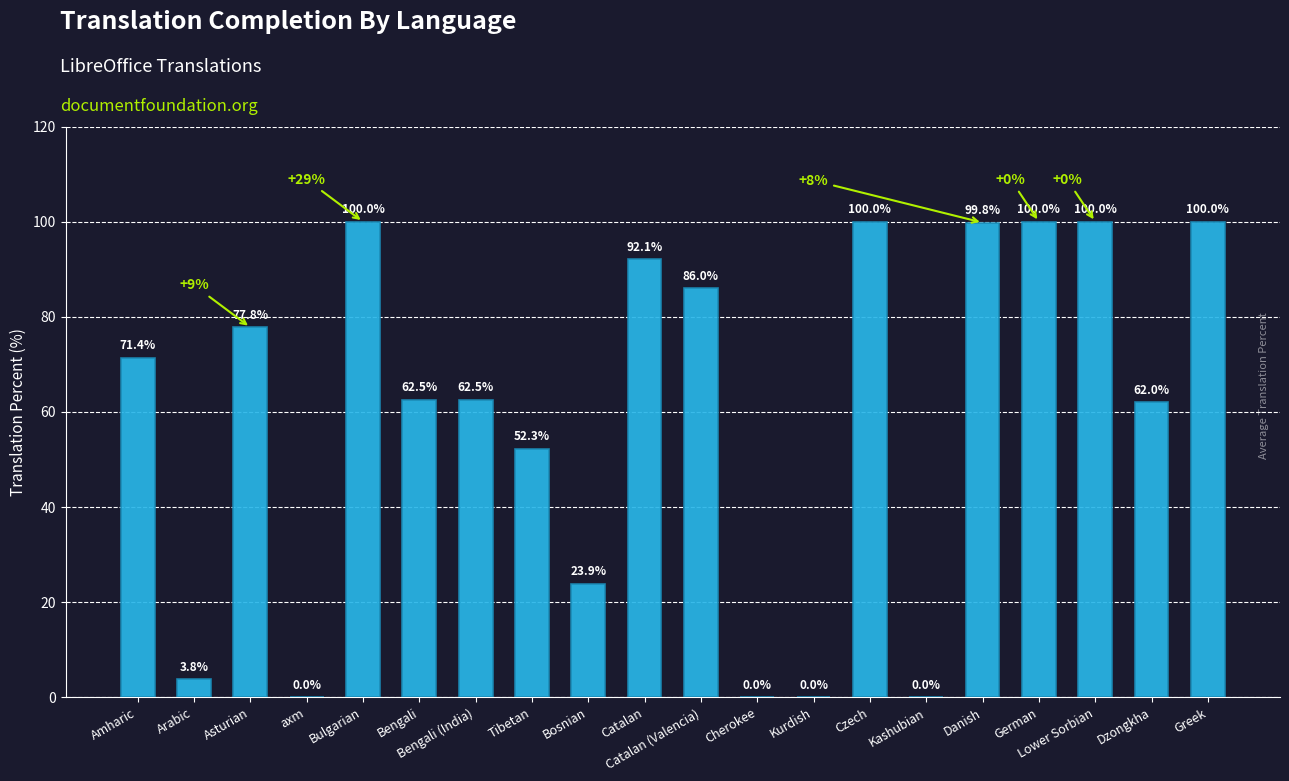

Reading left to right, extract all data points from this chart.

Amharic=71.4	Arabic=3.8	Asturian=77.8	axm=0.0	Bulgarian=100.0	Bengali=62.5	Bengali (India)=62.5	Tibetan=52.3	Bosnian=23.9	Catalan=92.1	Catalan (Valencia)=86.0	Cherokee=0.0	Kurdish=0.0	Czech=100.0	Kashubian=0.0	Danish=99.8	German=100.0	Lower Sorbian=100.0	Dzongkha=62.0	Greek=100.0